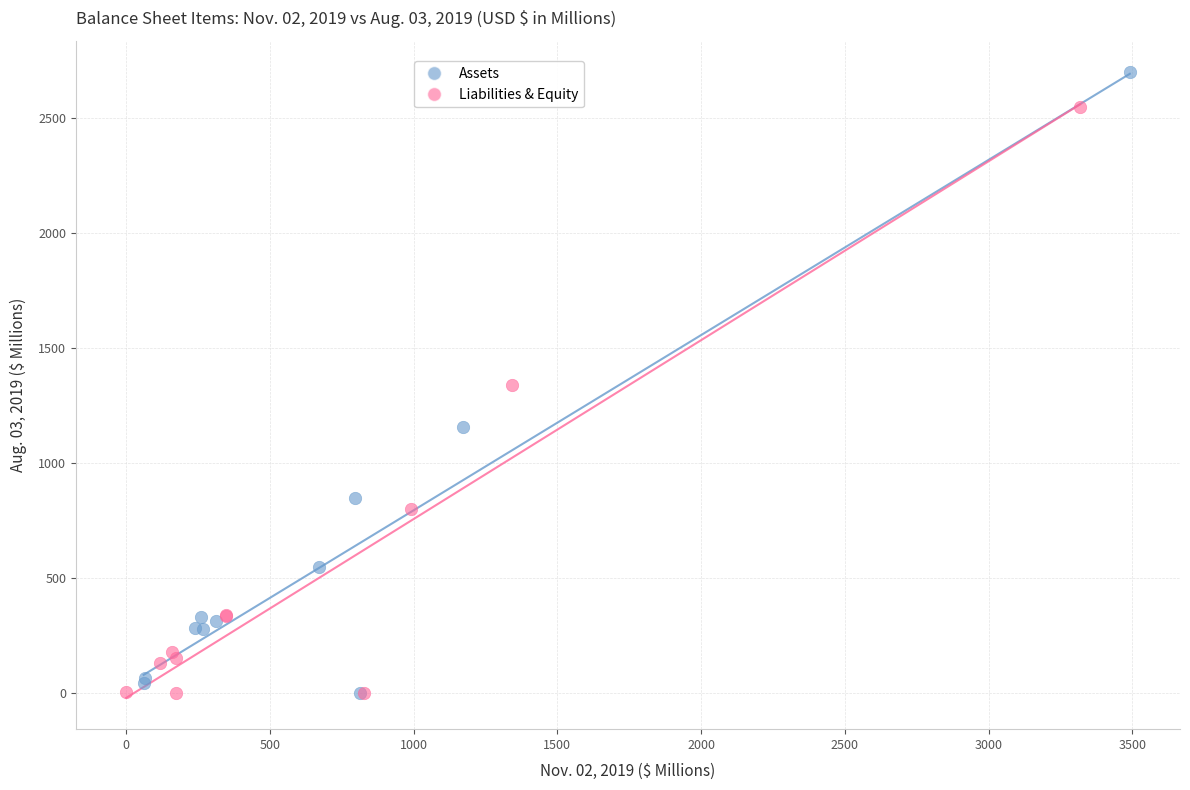

Which series reaches the maximum Y coordinate?

Assets